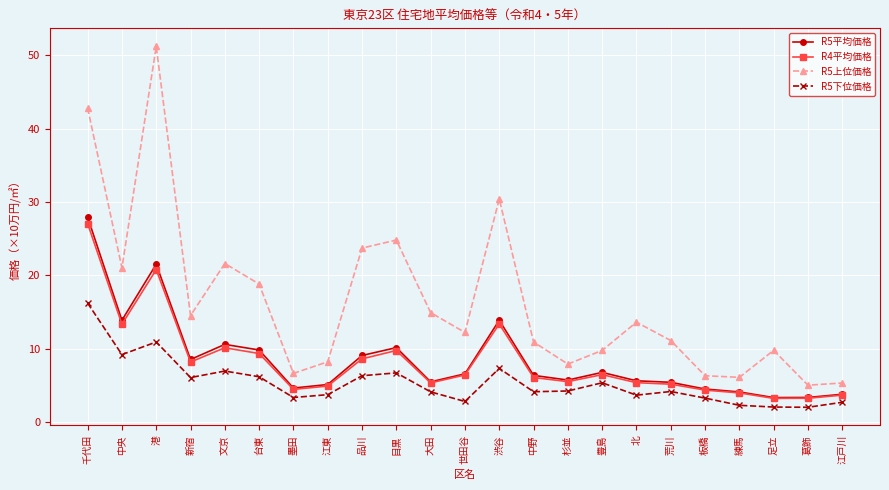

Which category has the highest value in the R5下位価格 series?

千代田